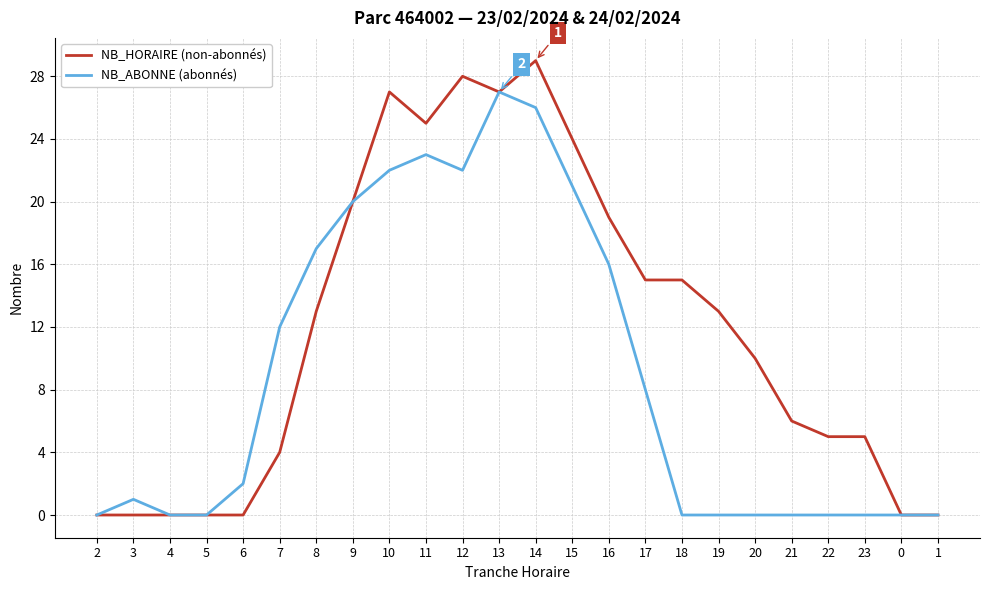

At 14, list the series in order from largest to smallest.

NB_HORAIRE (non-abonnés), NB_ABONNE (abonnés)